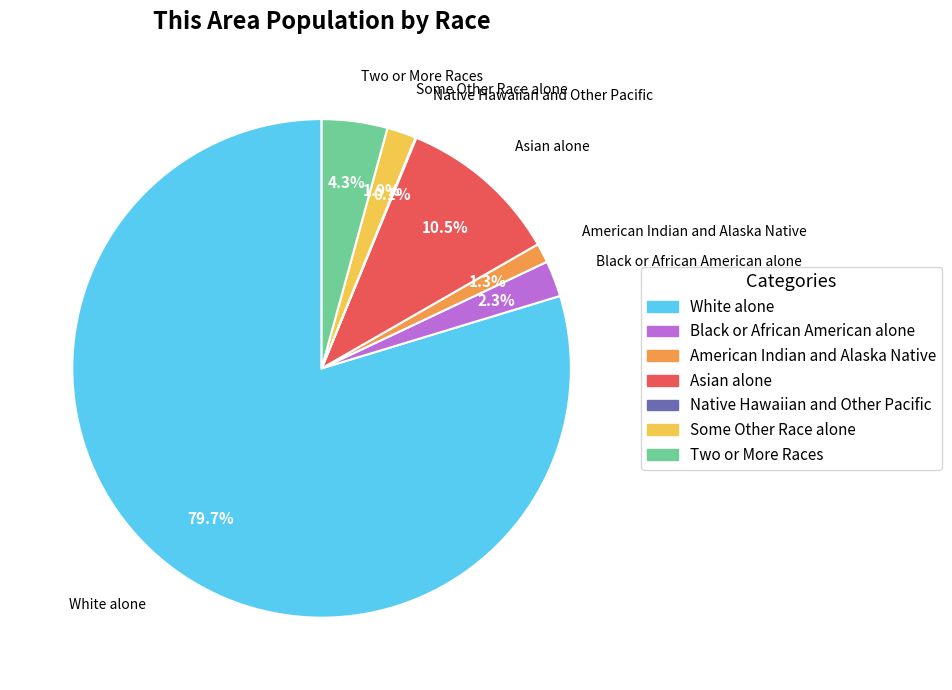

To the nearest percent, what is the combined percentage of Some Other Race alone and American Indian and Alaska Native?

3%